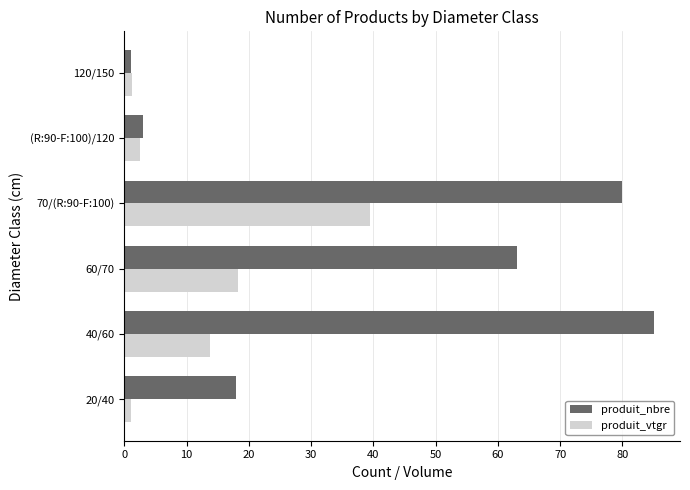

Which series has the largest range (max minus min)?

produit_nbre